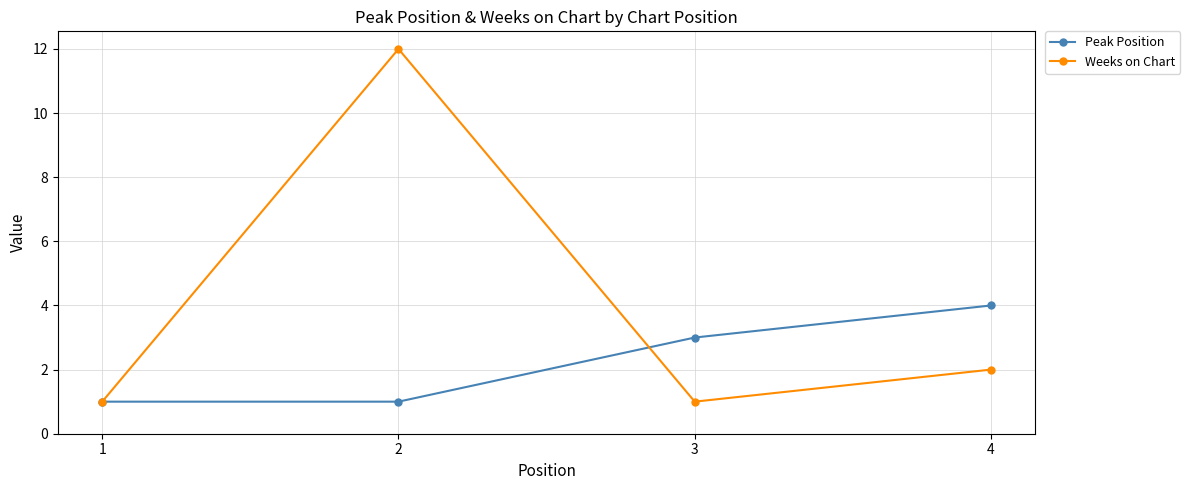

Rank the series by their average value, from lowest to highest.

Peak Position, Weeks on Chart